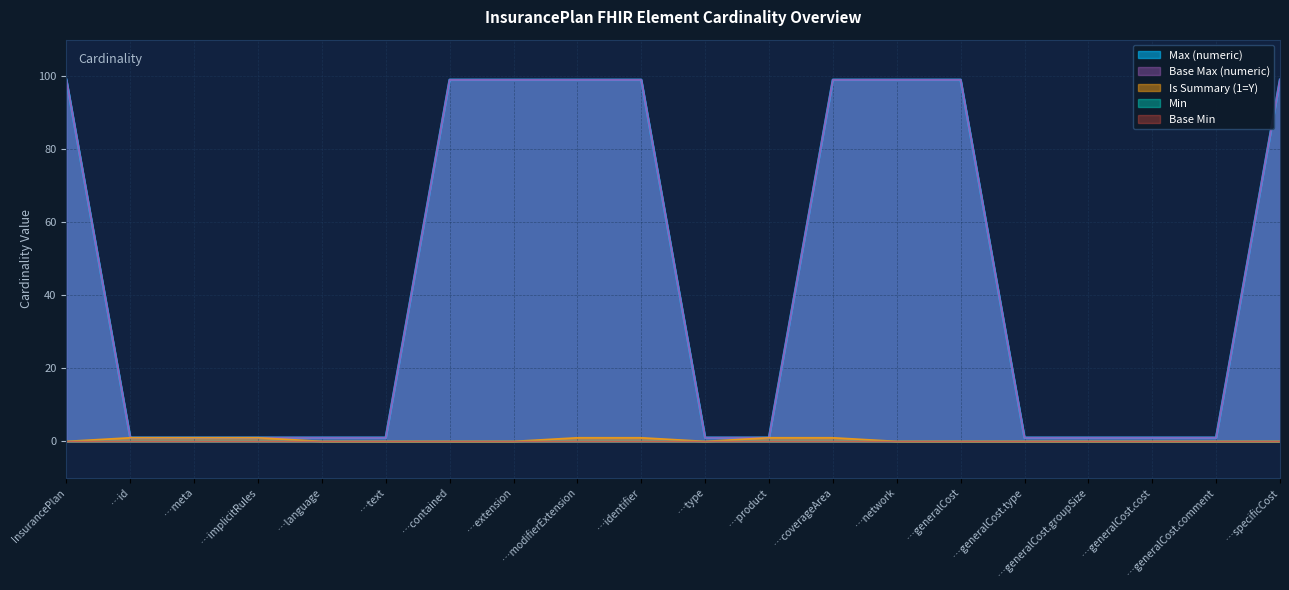

Does the chart display data point markers on the line(s)?

No